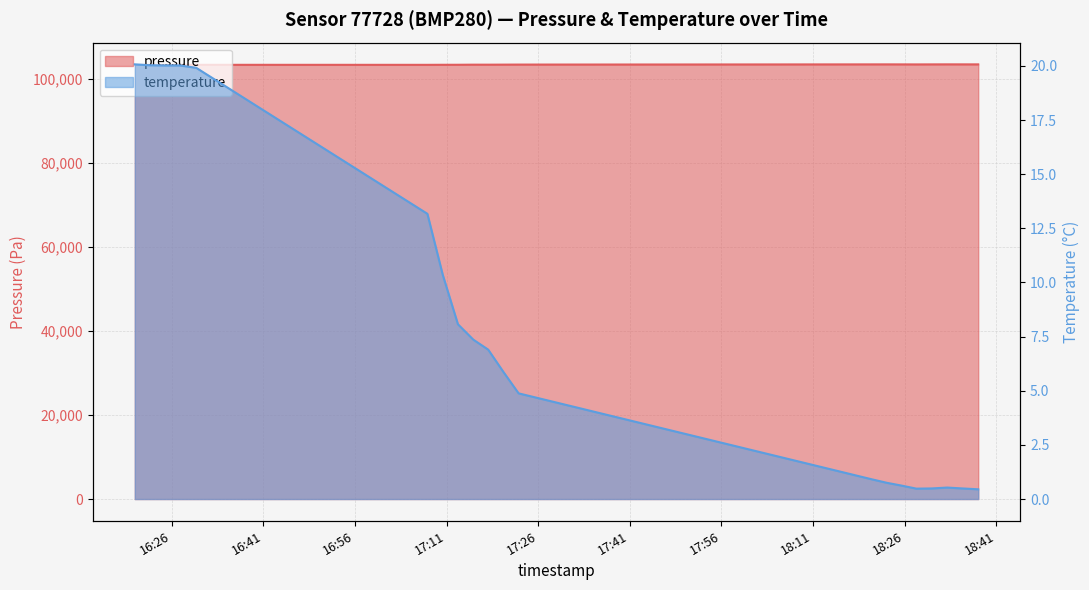

True or false: the data shows 103336.8 at 2023-02-28T17:10:23.

True